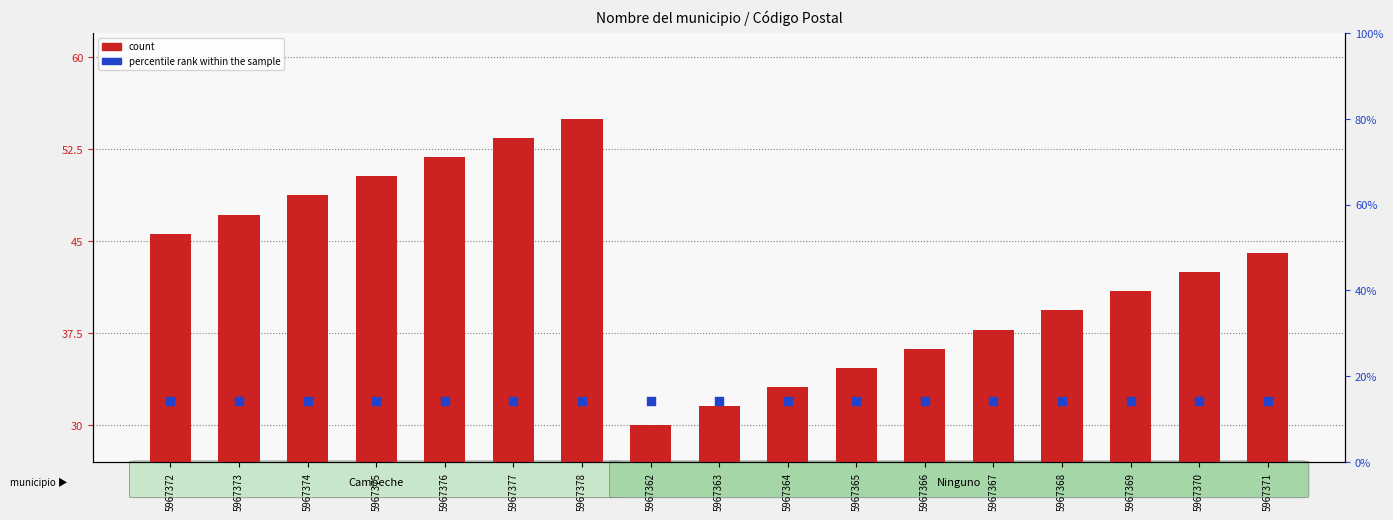

What are all the series names shown in the legend?

count, percentile rank within the sample